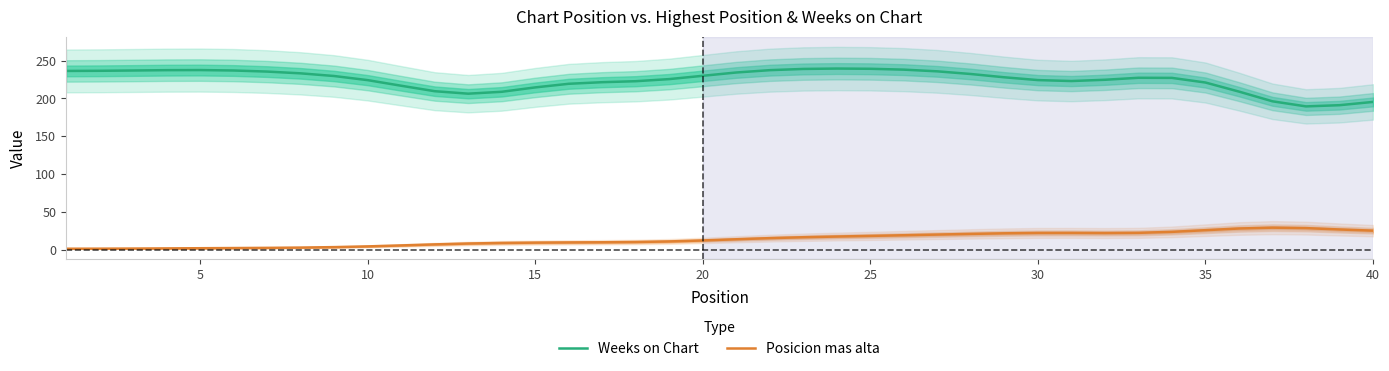

Does the chart have visible grid lines?

No